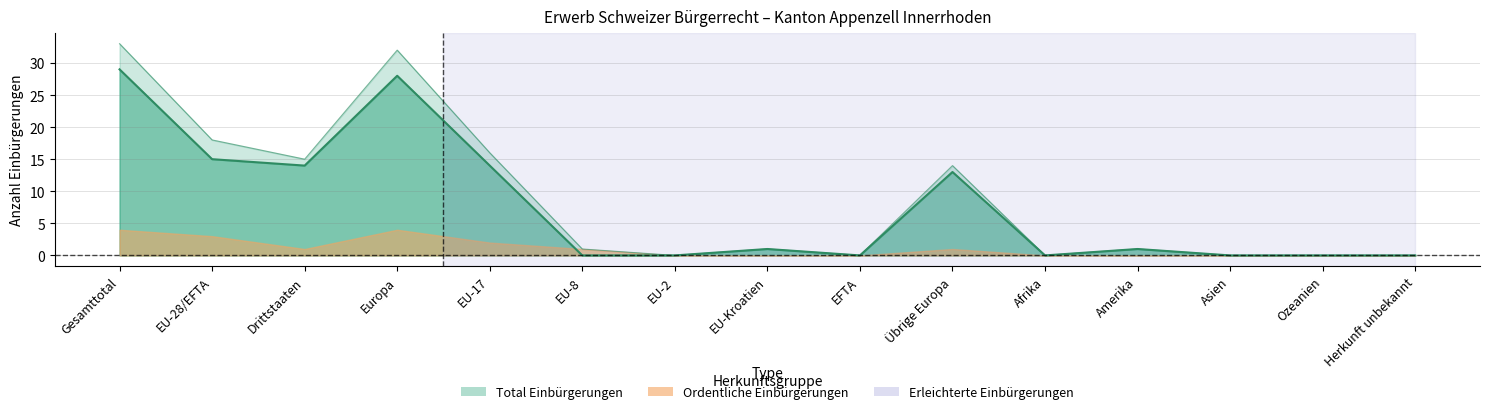

How many interior local valleys does the Ordentliche Einbürgerungen series have?

3